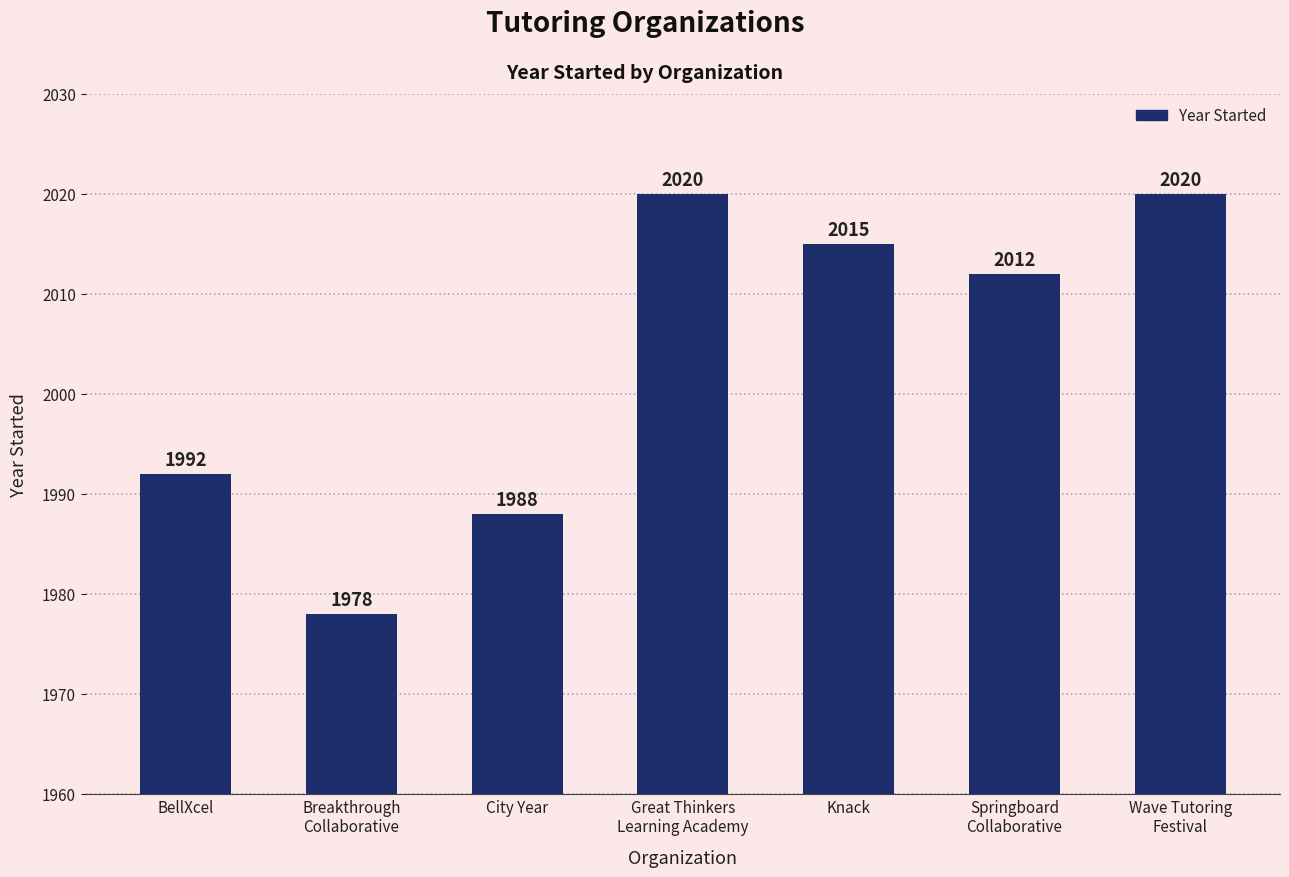

What is the sum of all values?

14025